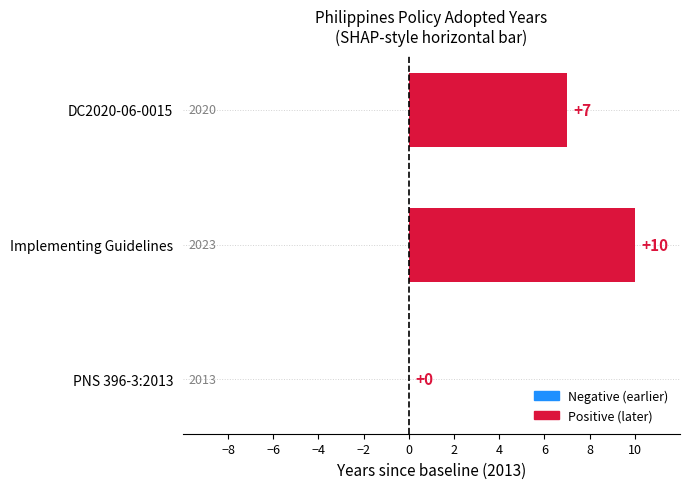

What is the ratio of the value at DC2020-06-0015 to the value at Implementing Guidelines?

0.7